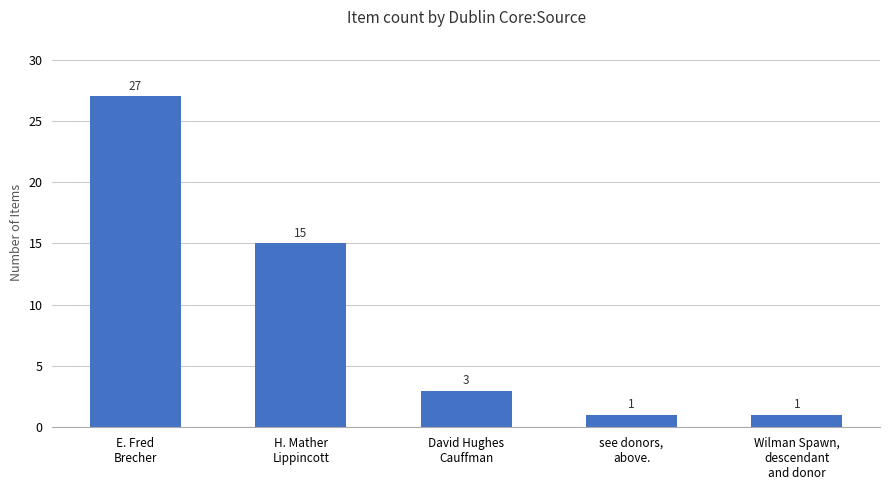

Reading left to right, transcribe all the data shown in this chart.

27	15	3	1	1